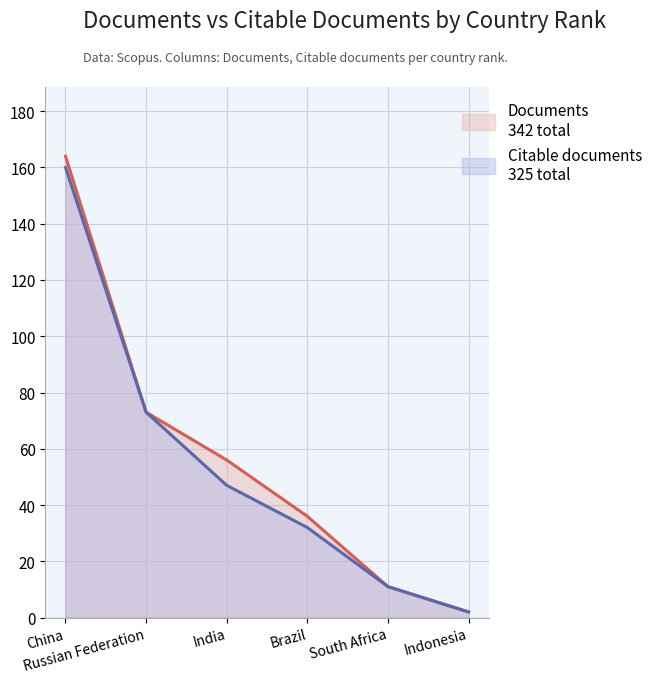

Reading left to right, extract all data points from this chart.

Documents: 164	73	56	36	11	2
Citable documents: 160	73	47	32	11	2